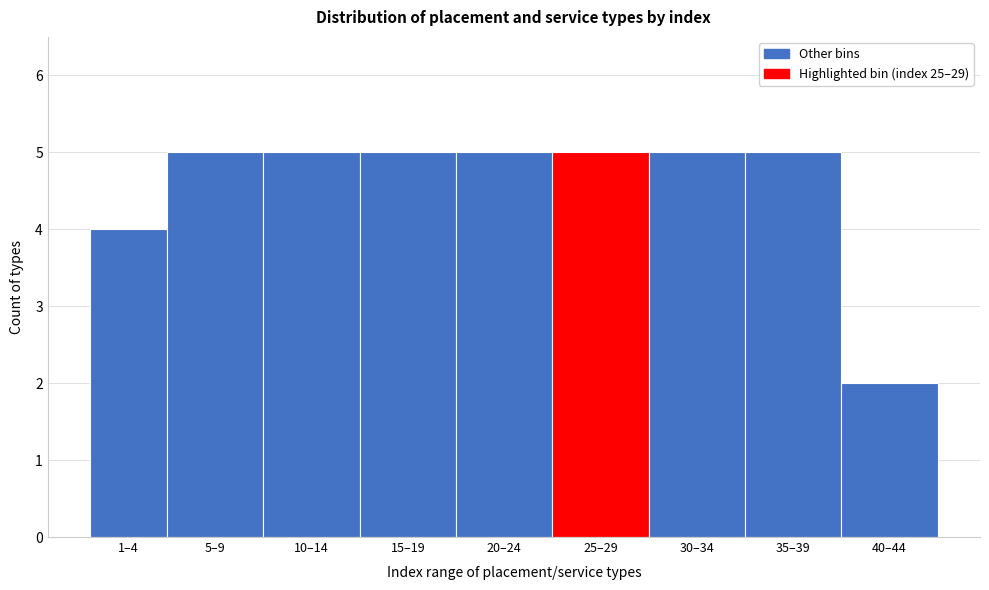

Reading left to right, extract all data points from this chart.

1–4=4	5–9=5	10–14=5	15–19=5	20–24=5	25–29=5	30–34=5	35–39=5	40–44=2